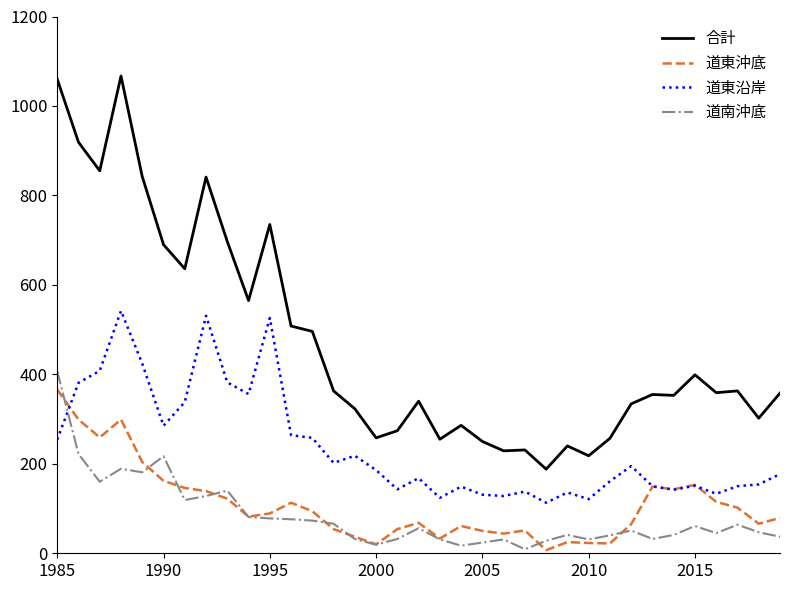

What is the minimum value for 道東沿岸?

113